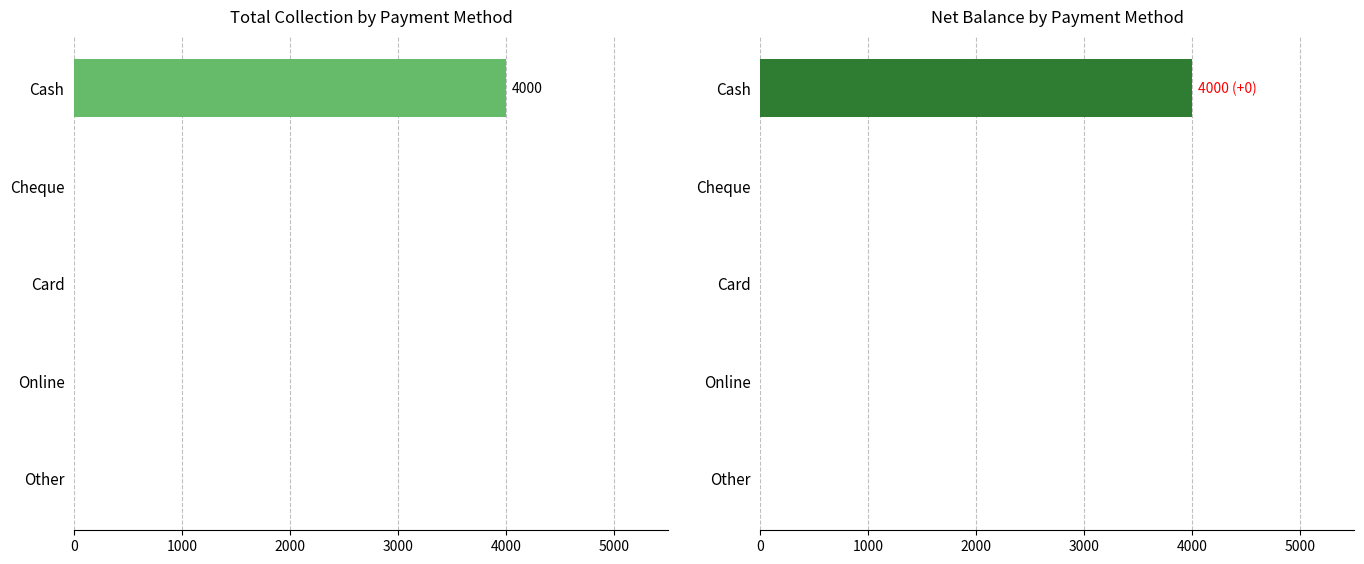

Reading left to right, list all the values displayed in this chart.

Total Collection: 4000	0	0	0	0
Net Balance: 4000	0	0	0	0